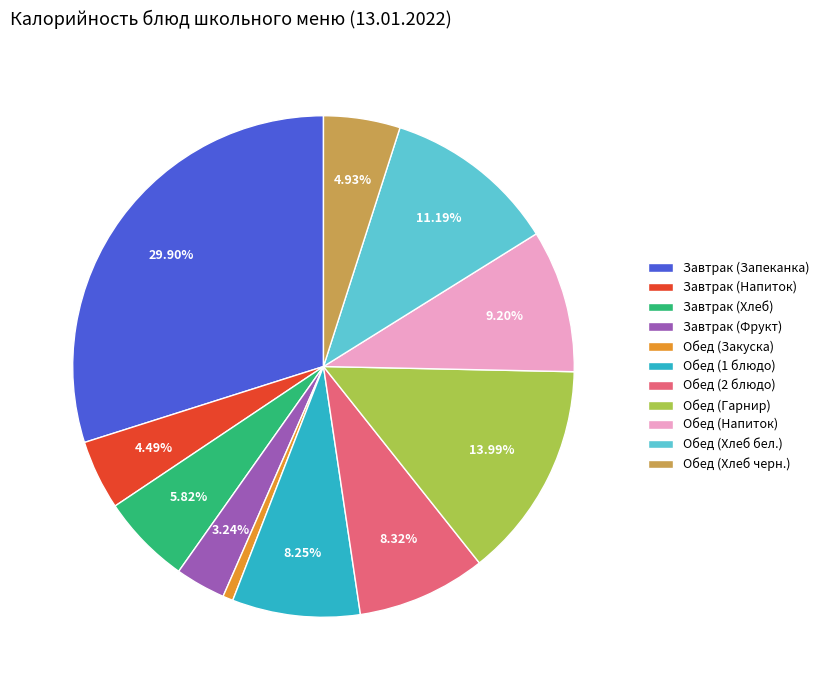

How much of the chart is everything except Обед (Хлеб бел.)?

88.8%